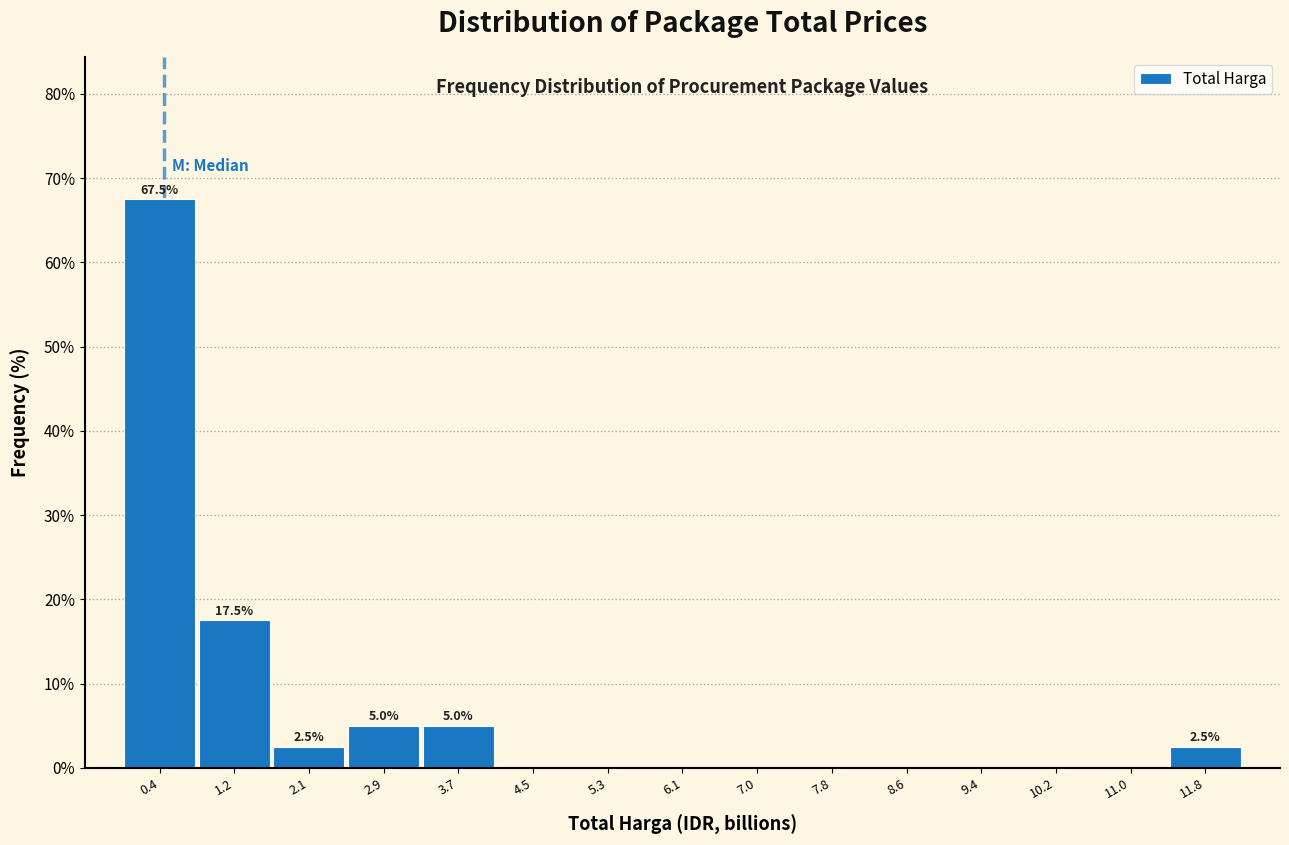

Over which range of the x-axis is the bar tallest?

0.0 to 0.8